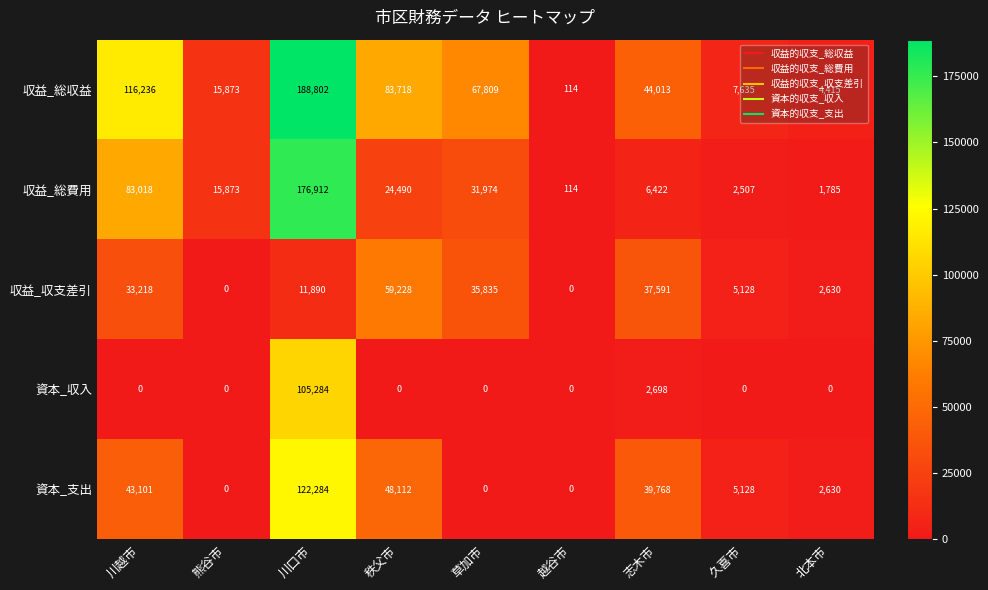

What is the total value across all series at 志木市?

130492